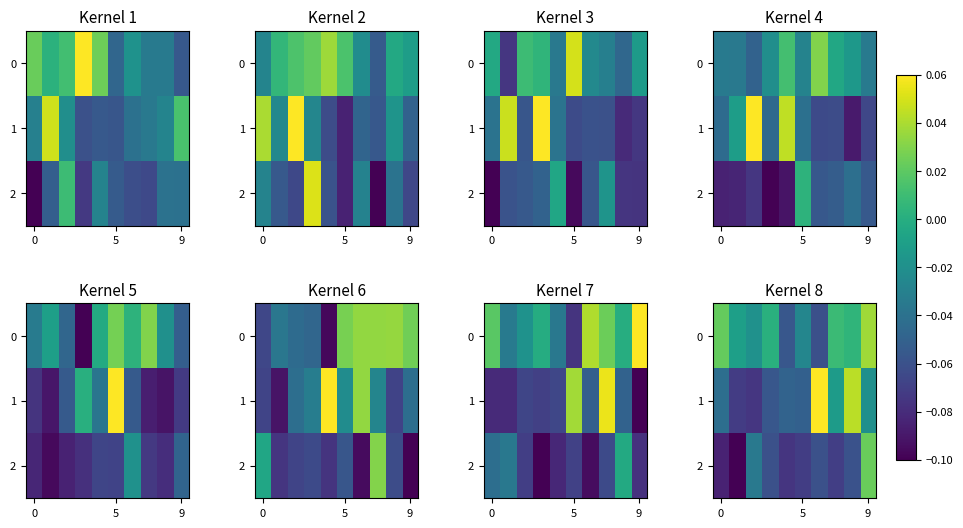

How many data points in 1 are above 0?

2